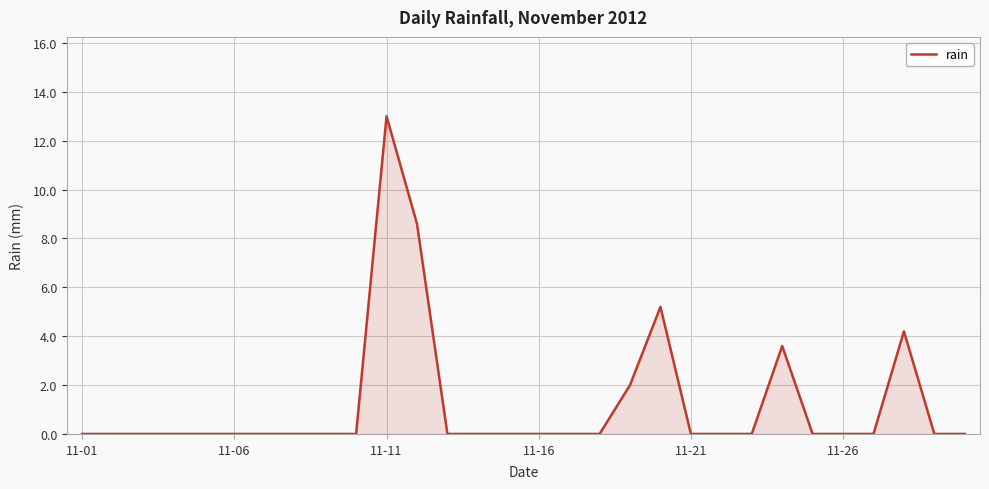

What is the difference between the maximum and minimum values?

13.0